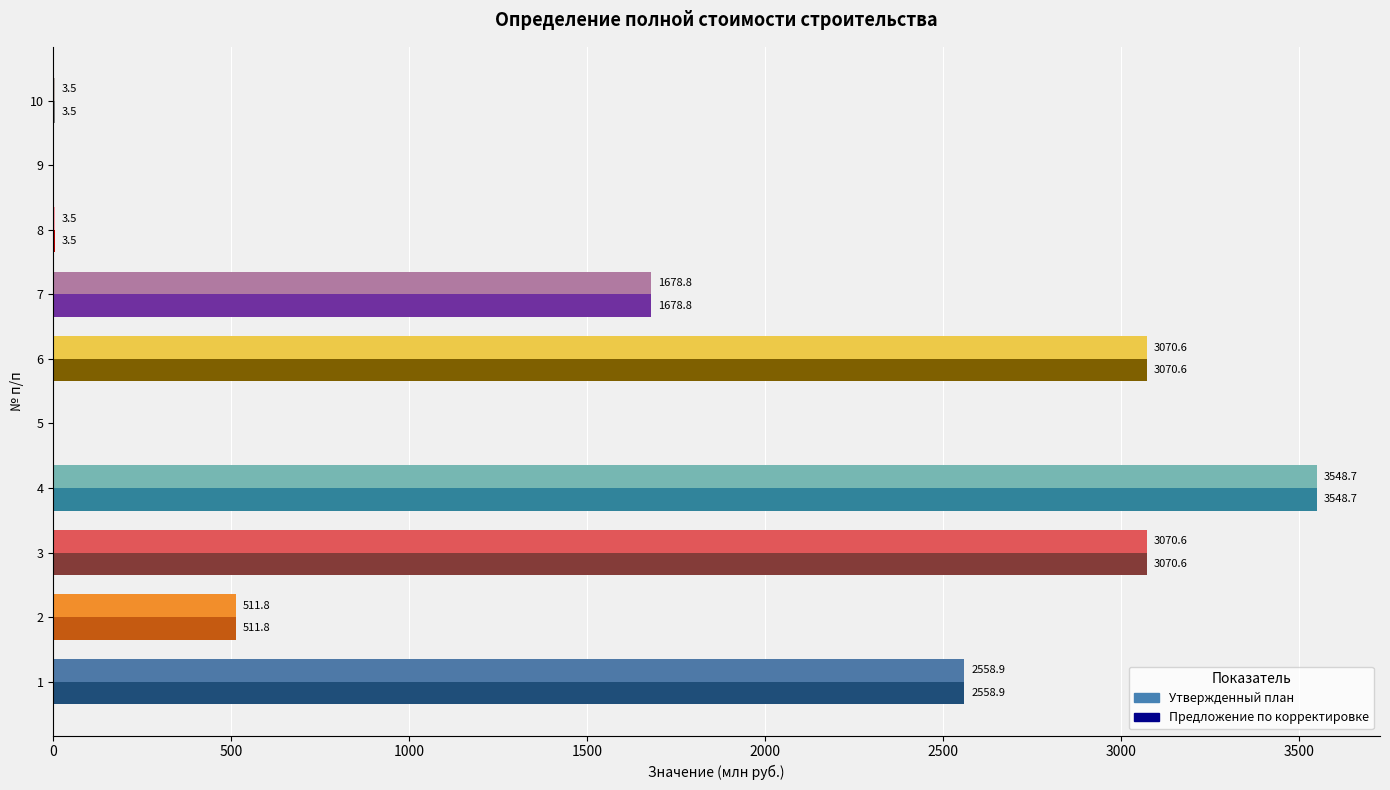

At which category is the sum across all series the highest?

4